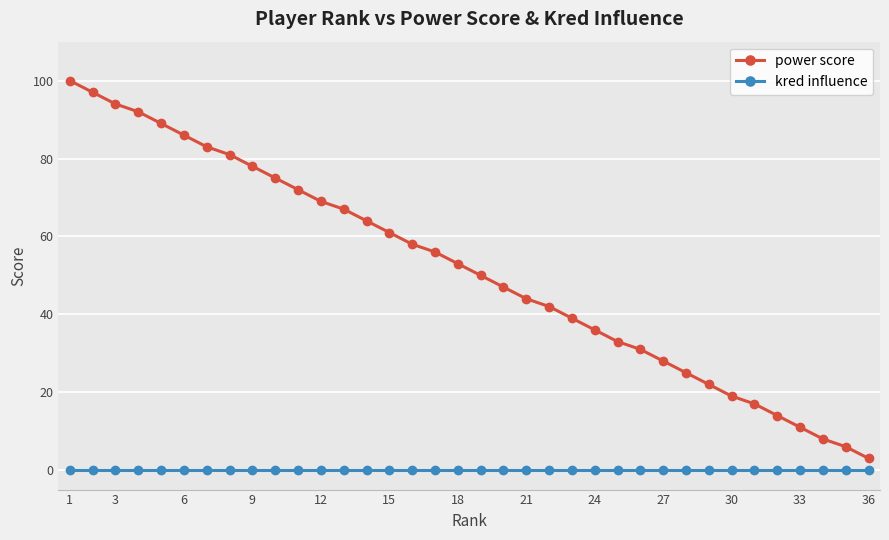

True or false: kred influence and power score cross at least once.

False